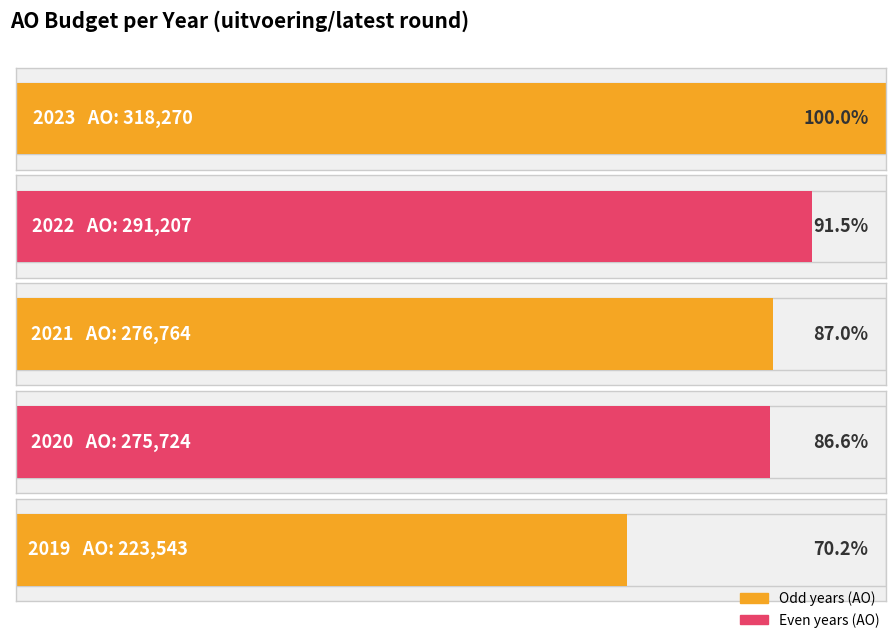

What value does the data have at 2019?

223543